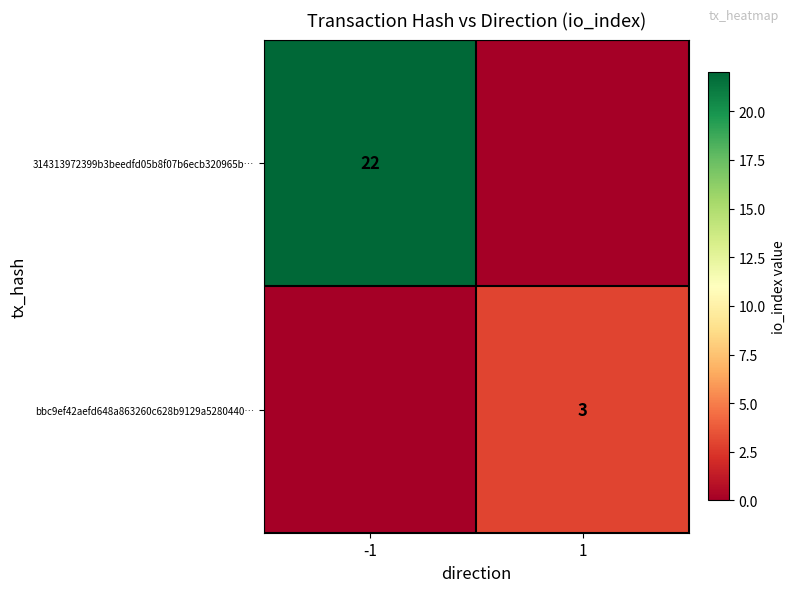

The 314313972399b3beedfd05b8f07b6ecb320965b… series shows 36 at -1. True or false?

False